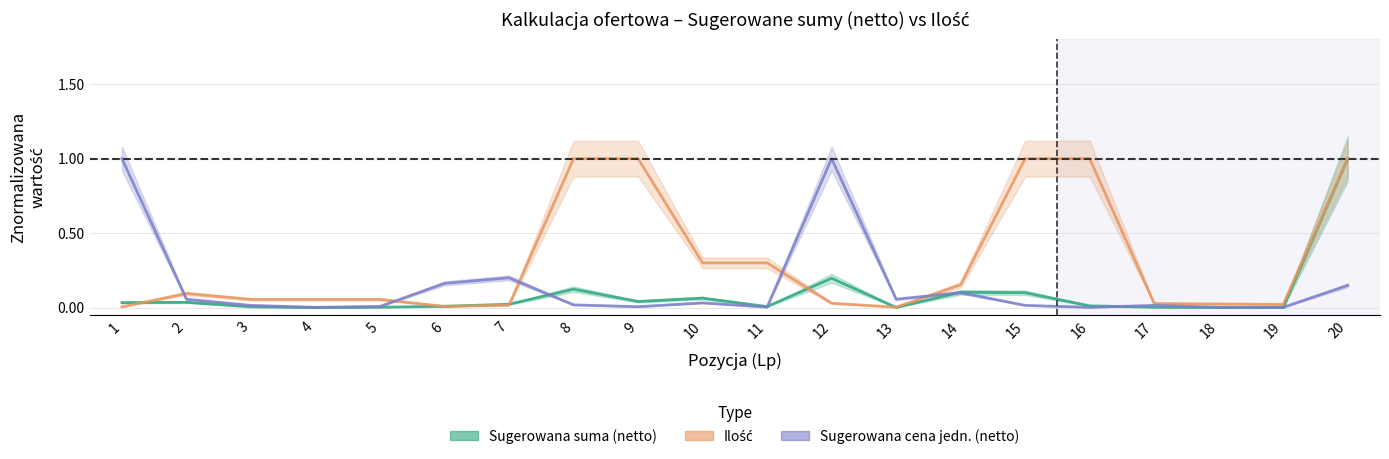

What is the average value of the Sugerowana cena jedn. (netto) series?

0.1